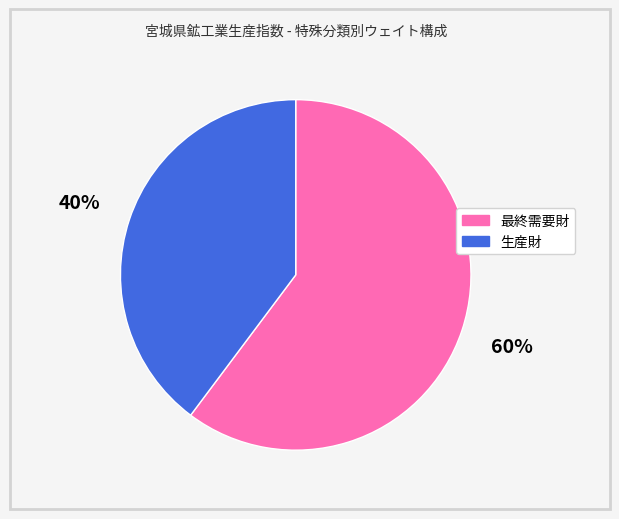

Which category has the smallest portion of the pie?

生産財